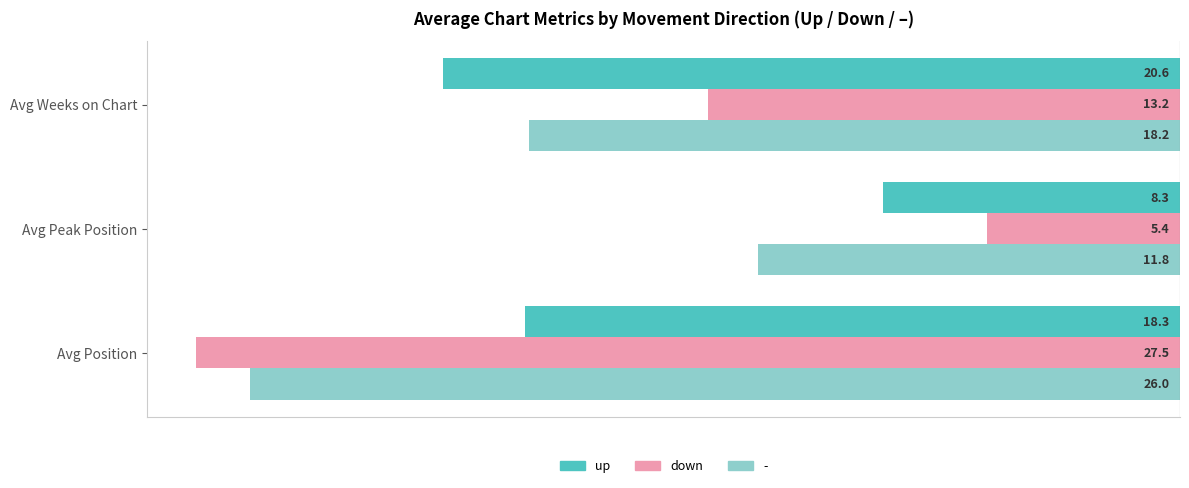

What are all the series names shown in the legend?

up, down, -